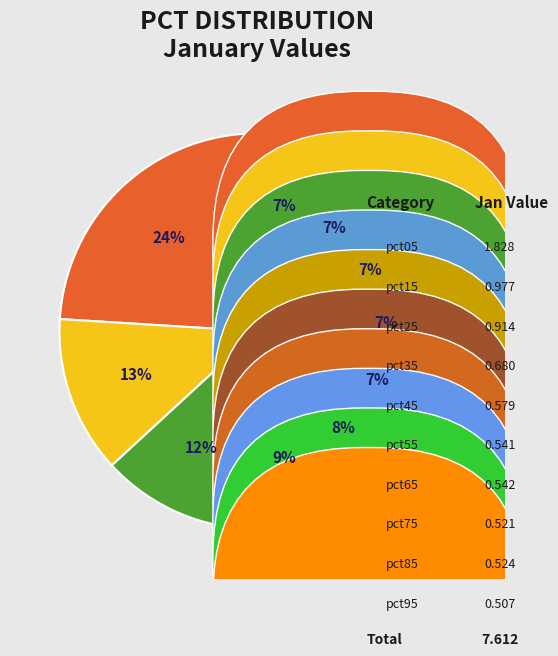

True or false: pct45 accounts for 13% of the total.

False